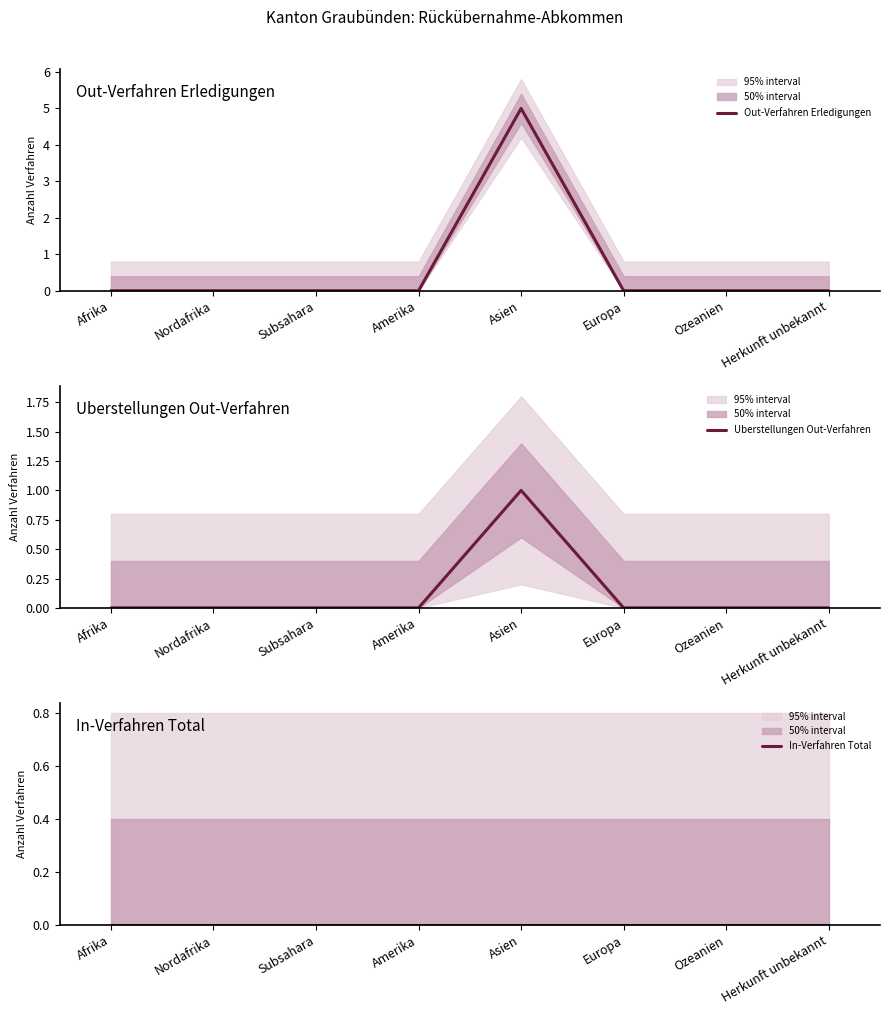

The Out-Verfahren Erledigungen series shows 0 at Subsahara. True or false?

True